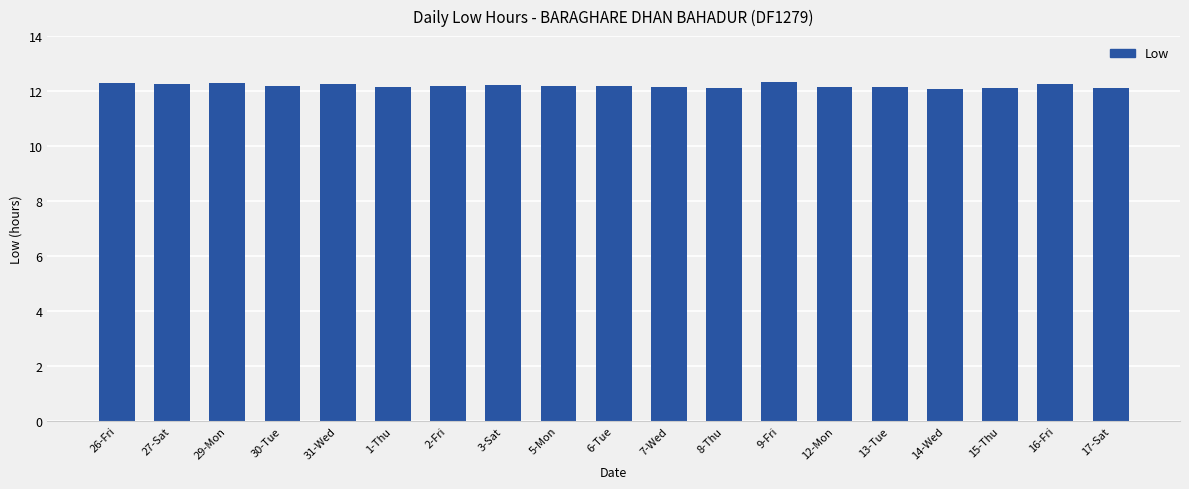

The value at 1-Thu is 12.1. True or false?

True